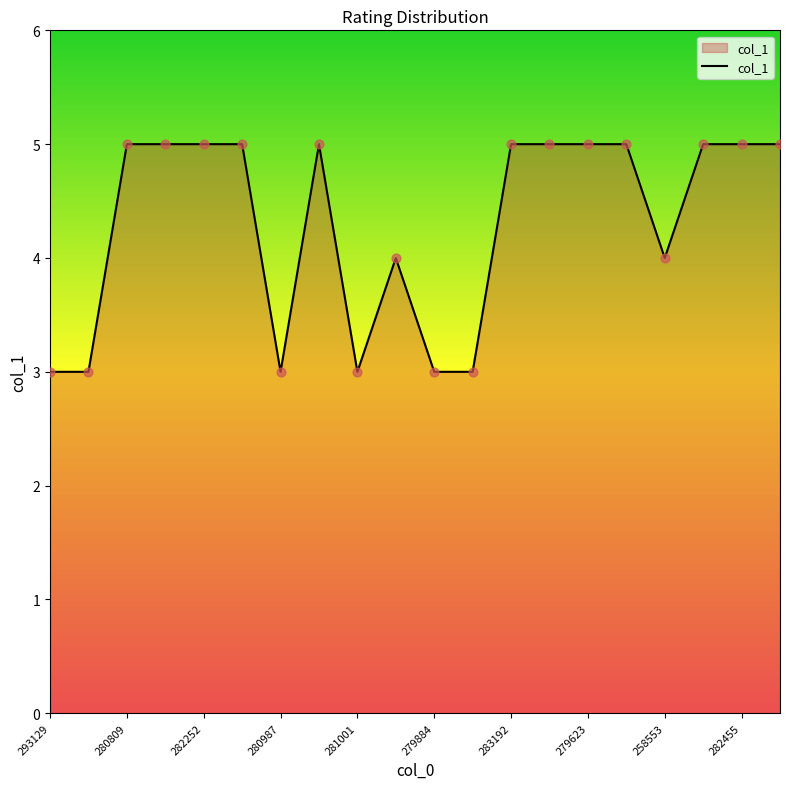

What is the greatest value displayed?

5